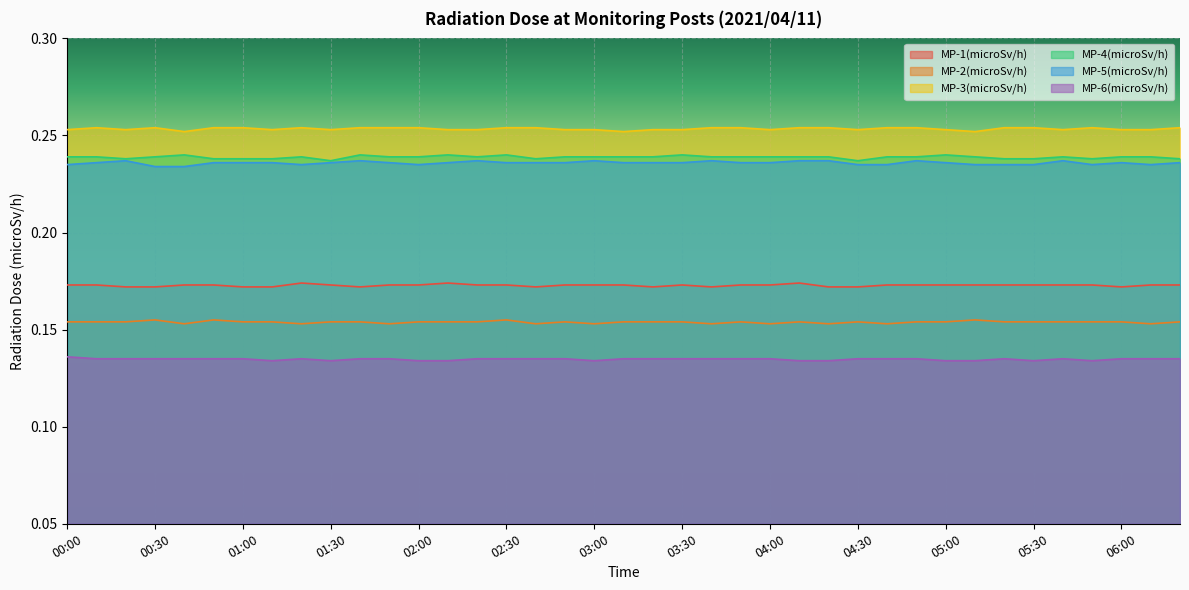

The value of MP-4(microSv/h) at 04:20 is 0.4. True or false?

False